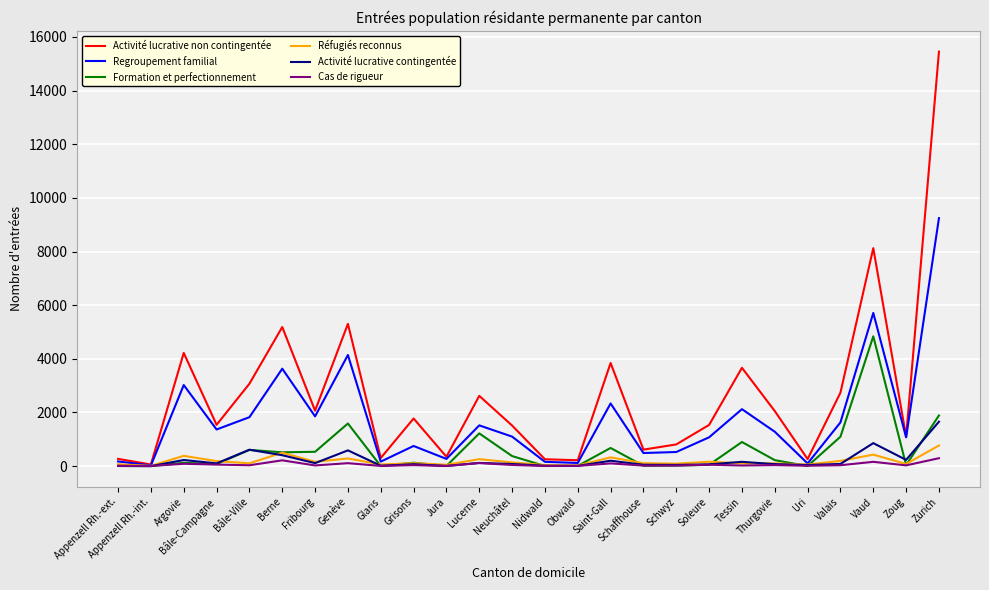

Is the value of Activité lucrative non contingentée at Vaud greater than the value of Regroupement familial at Berne?

Yes